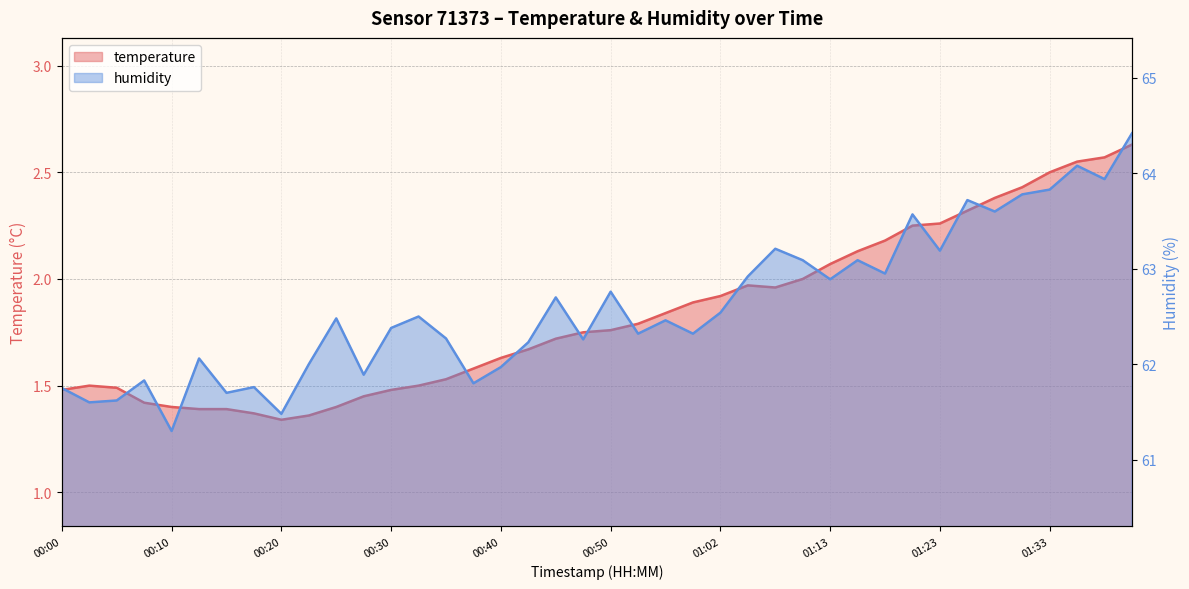

List the labels in order of temperature value, smallest first.

00:20, 00:23, 00:18, 00:12, 00:15, 00:10, 00:25, 00:07, 00:27, 00:00, 00:30, 00:05, 00:02, 00:32, 00:35, 00:37, 00:40, 00:42, 00:45, 00:47, 00:50, 00:52, 00:57, 01:00, 01:02, 01:07, 01:05, 01:10, 01:13, 01:16, 01:18, 01:21, 01:23, 01:26, 01:28, 01:31, 01:33, 01:35, 01:38, 01:41